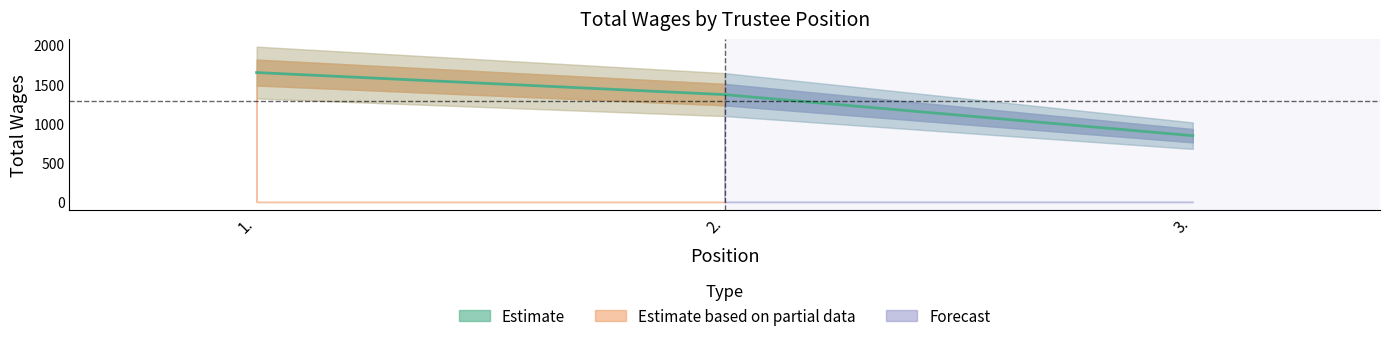

Count the values in the range 844 to 1648.

3